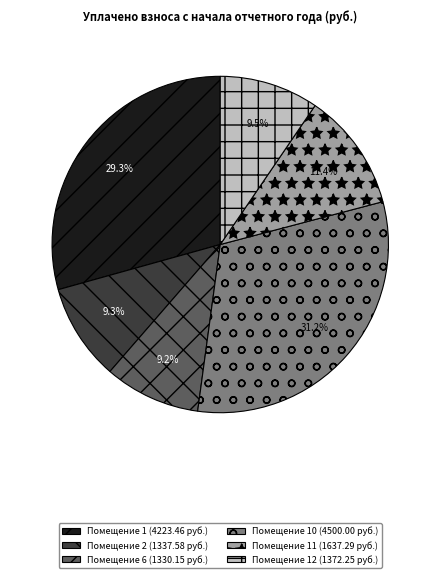

How many slices are in this pie chart?

6